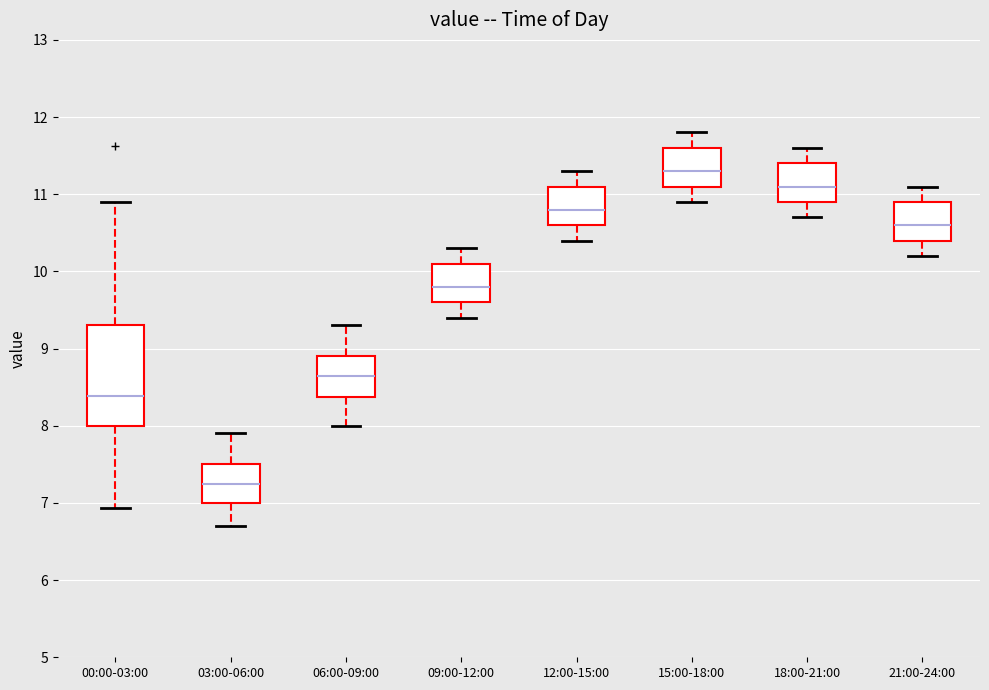

Which box has the highest median line?

15:00-18:00